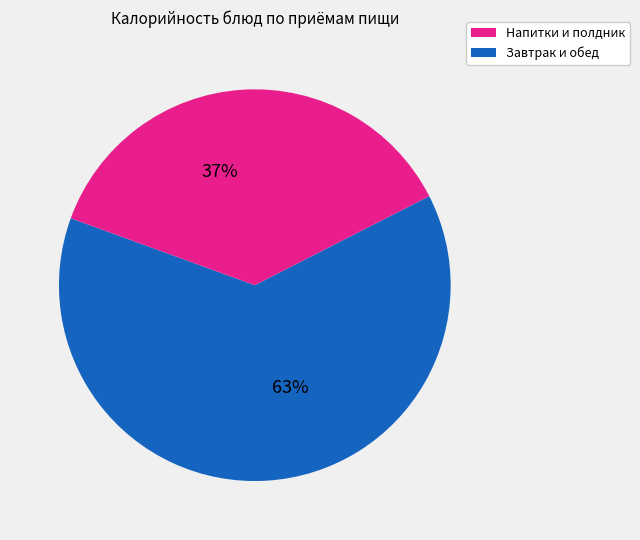

Is there any slice that represents more than half of the pie?

Yes